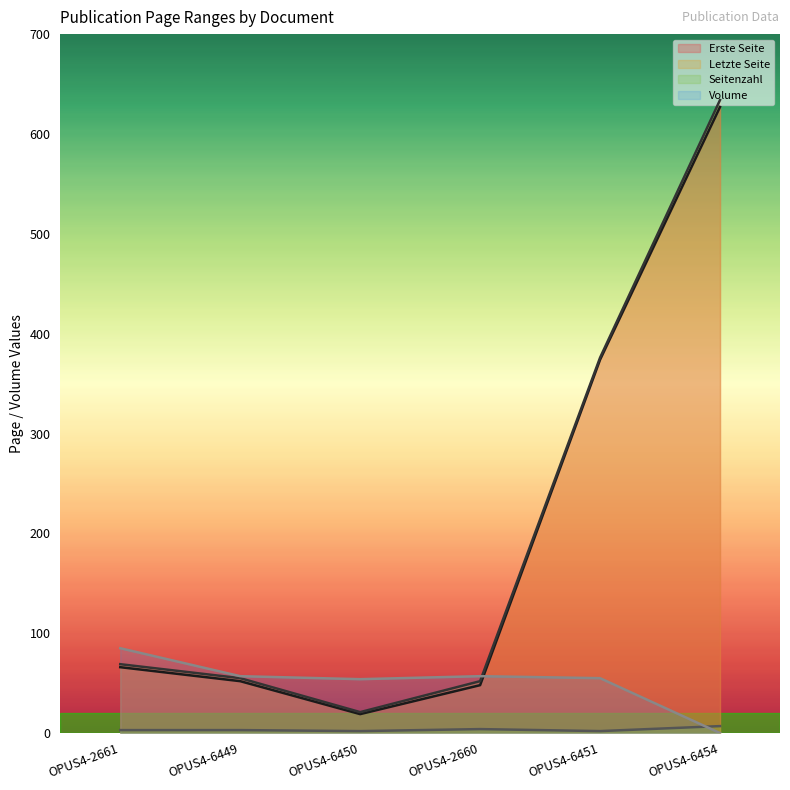

How many lines are shown in the chart?

4